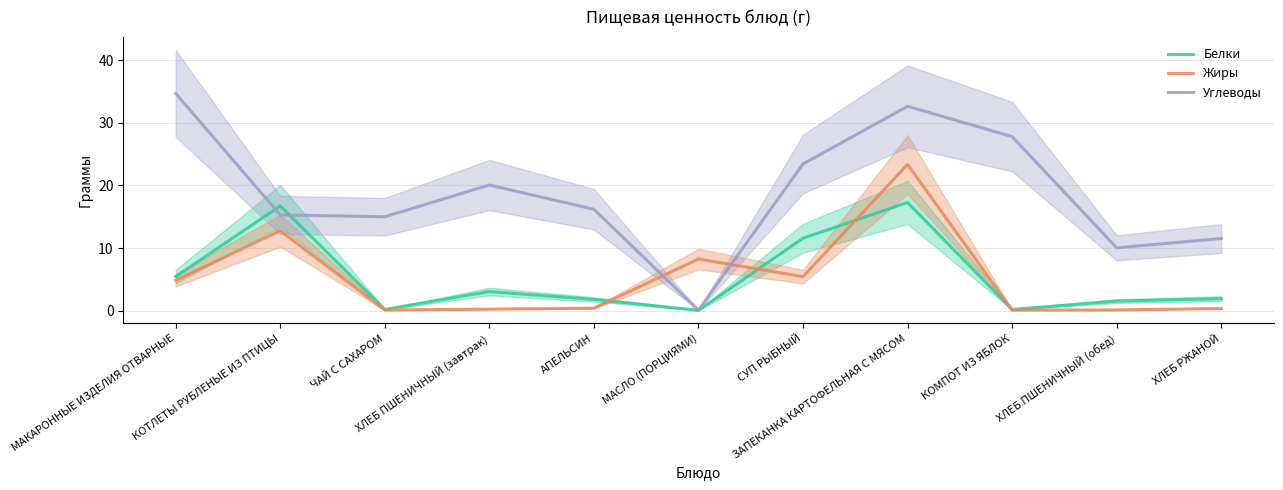

Where is the first local minimum for Углеводы?

ЧАЙ С САХАРОМ